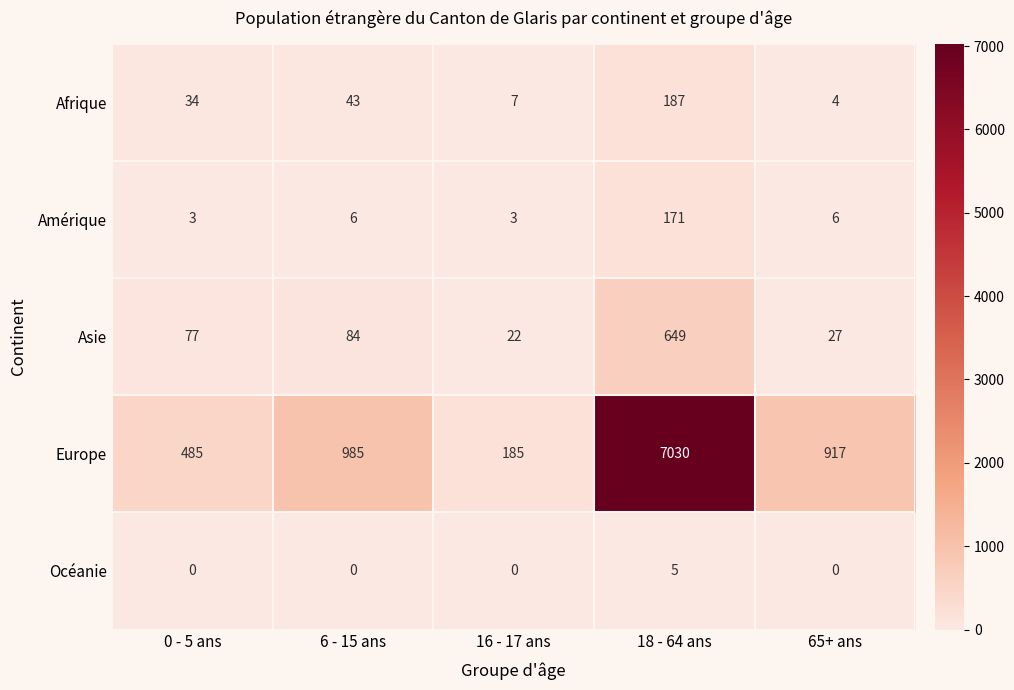

At which category is the sum across all series the highest?

18 - 64 ans